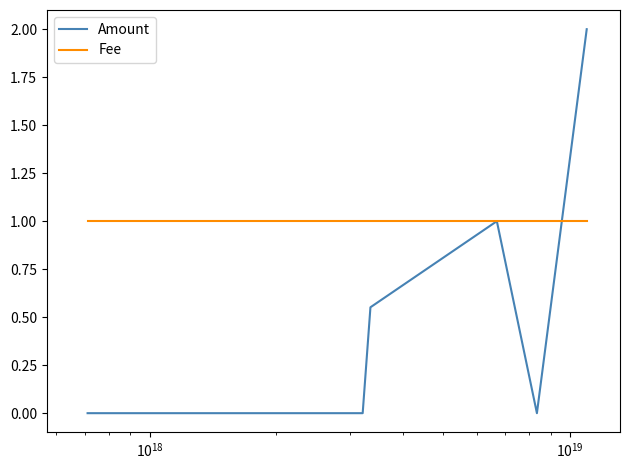

What is the minimum value for Fee?

1.0